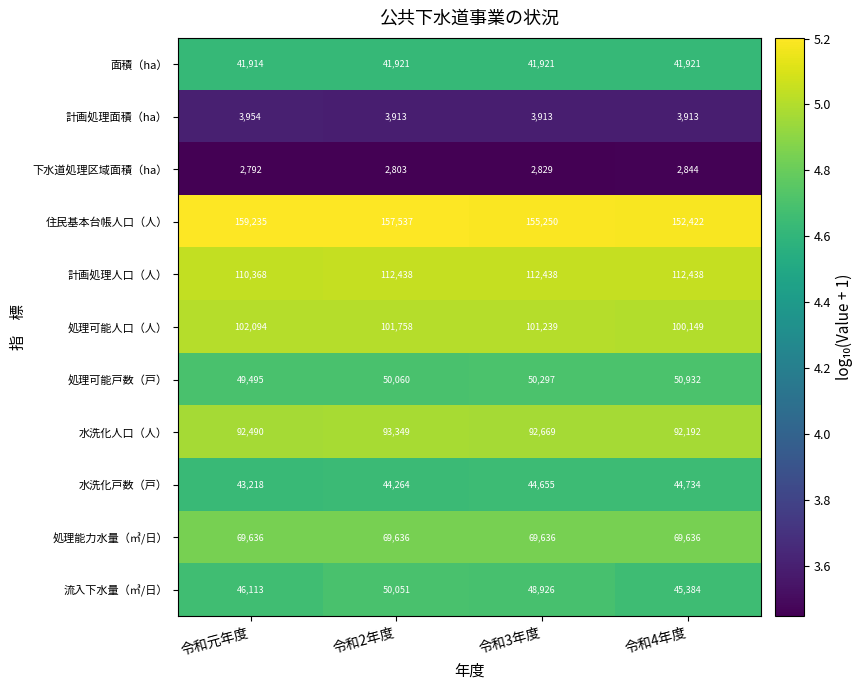

True or false: 計画処理面積（ha） has a value of 2477 at 令和4年度.

False